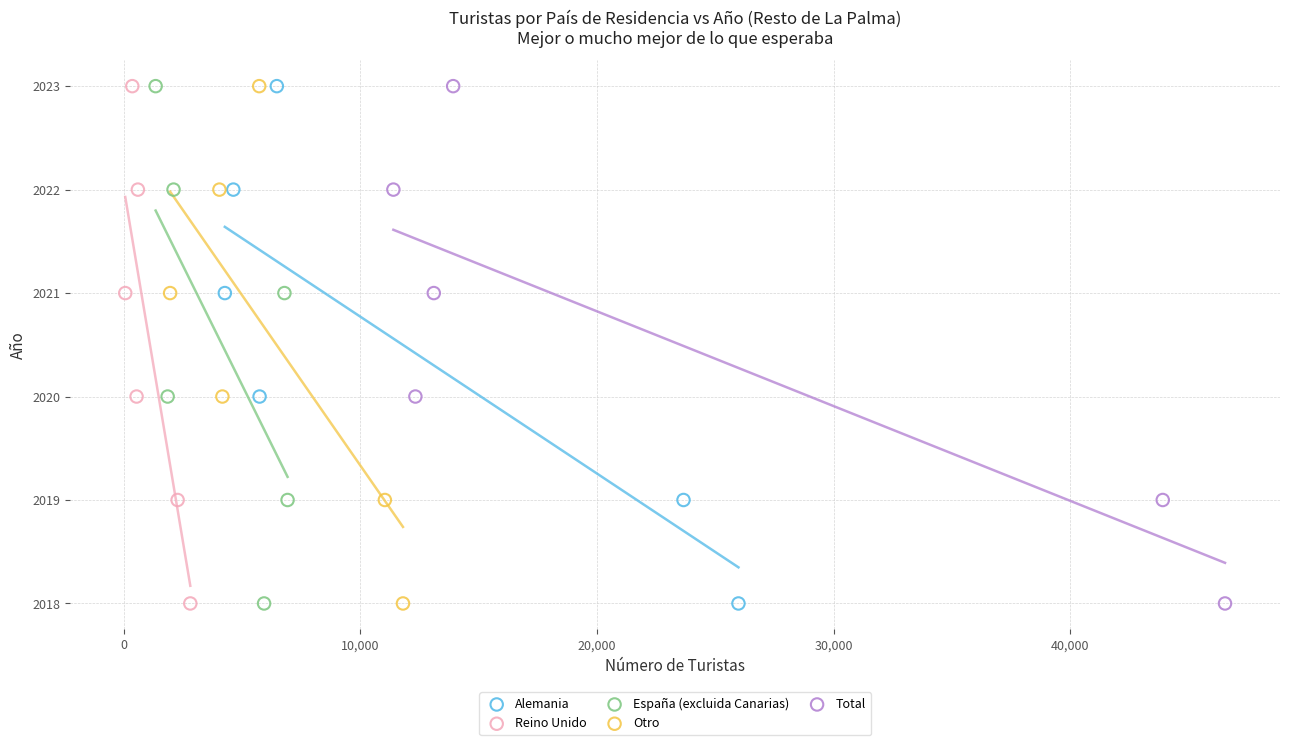

What are all the series names shown in the legend?

Alemania, Reino Unido, España (excluida Canarias), Otro, Total